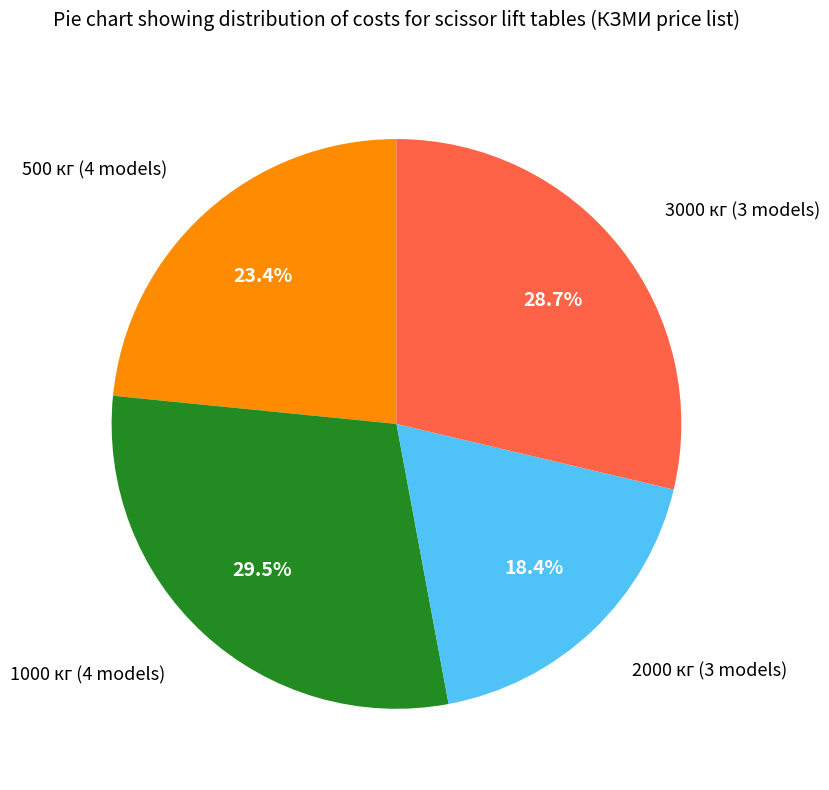

Is there any slice that represents more than half of the pie?

No